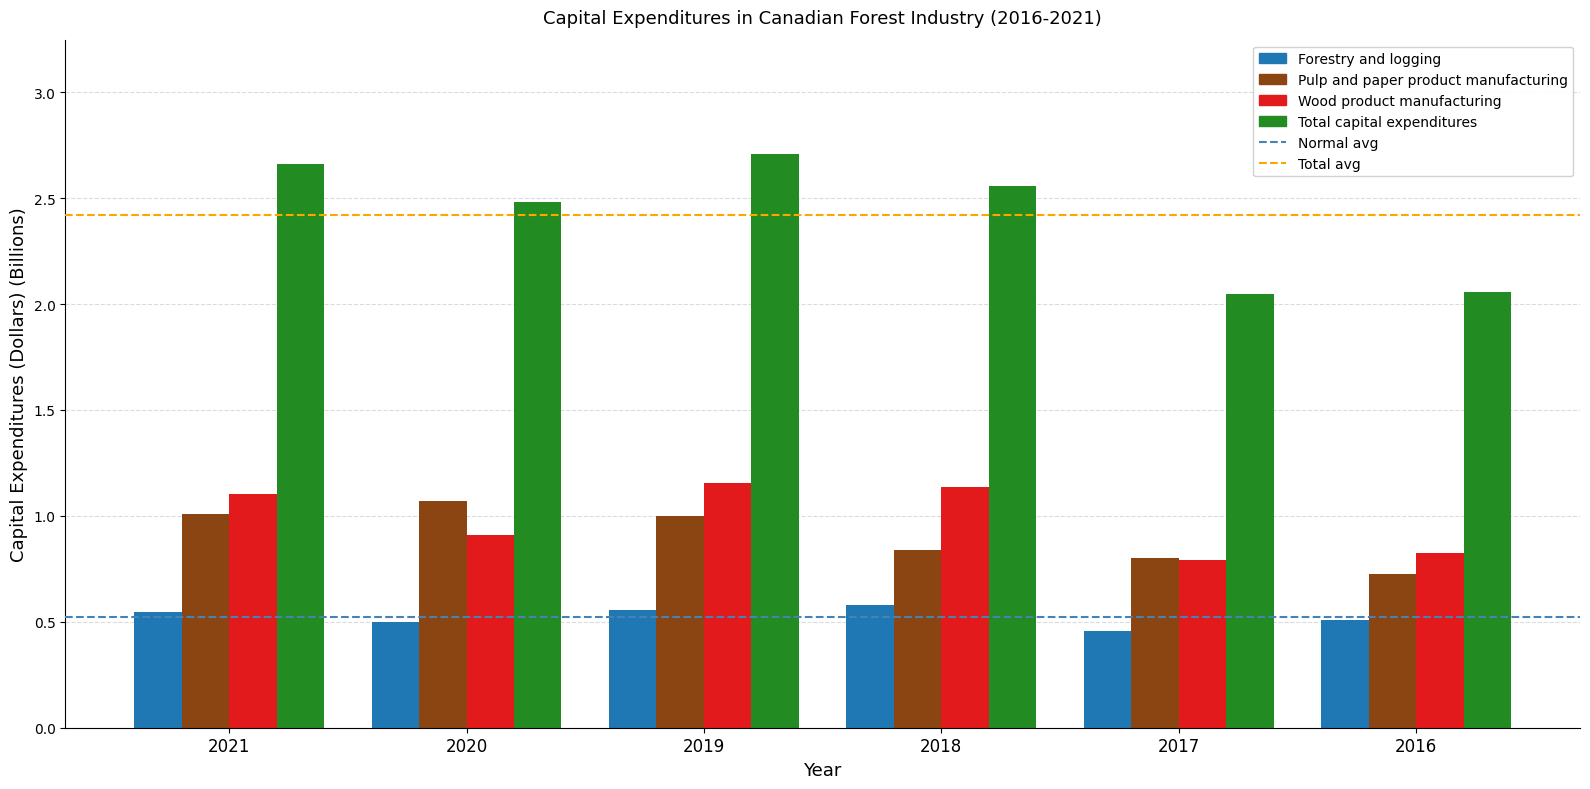

How many categories are shown in the chart?

6